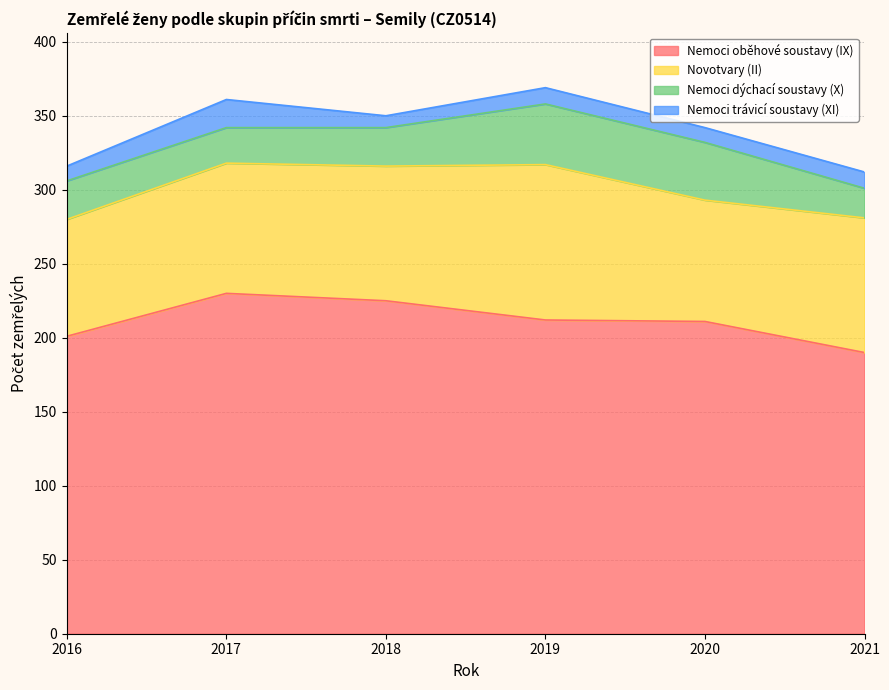

True or false: Nemoci oběhové soustavy (IX) has more than 1 points higher than both neighbors.

False